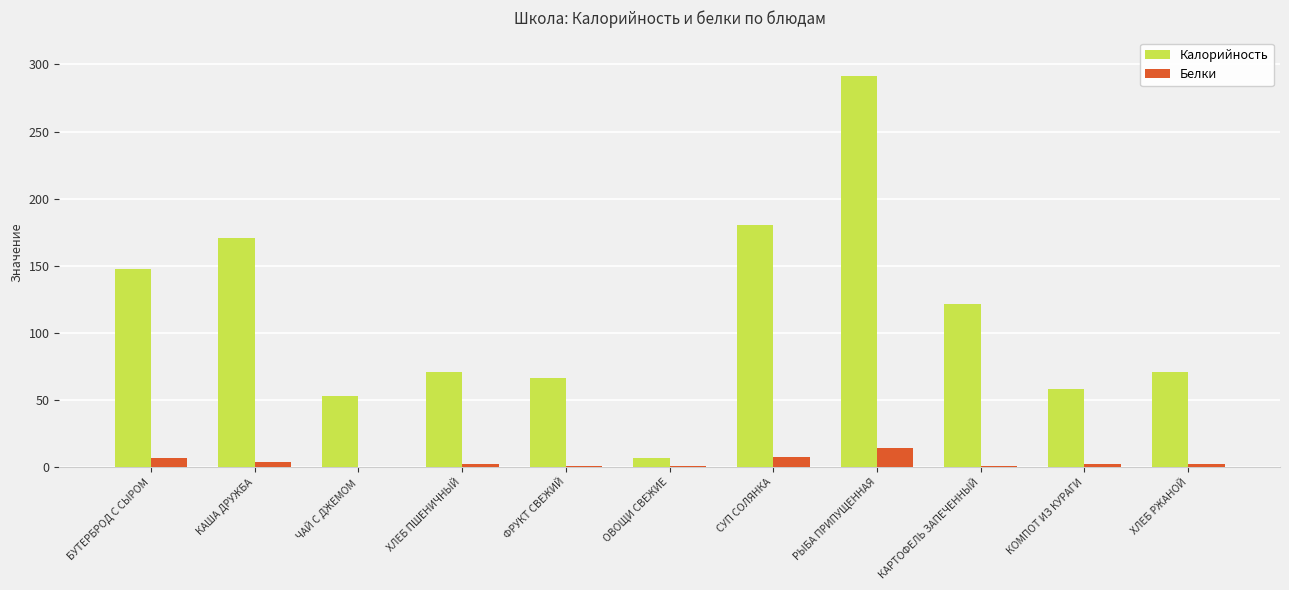

What is the sum of all Калорийность values?

1236.7